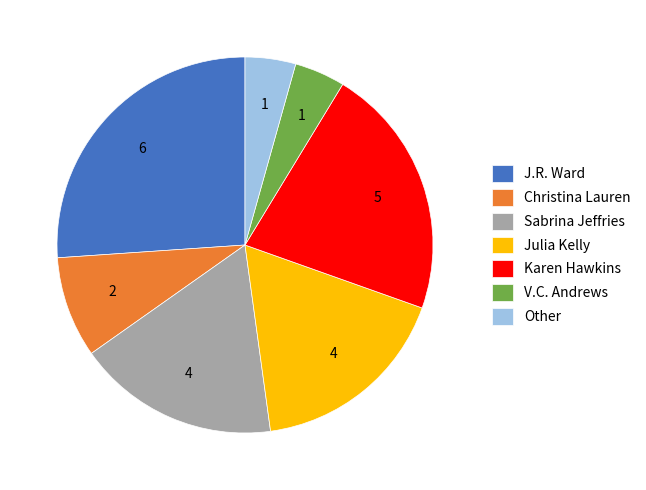

The Other slice represents 4% of the pie. True or false?

True